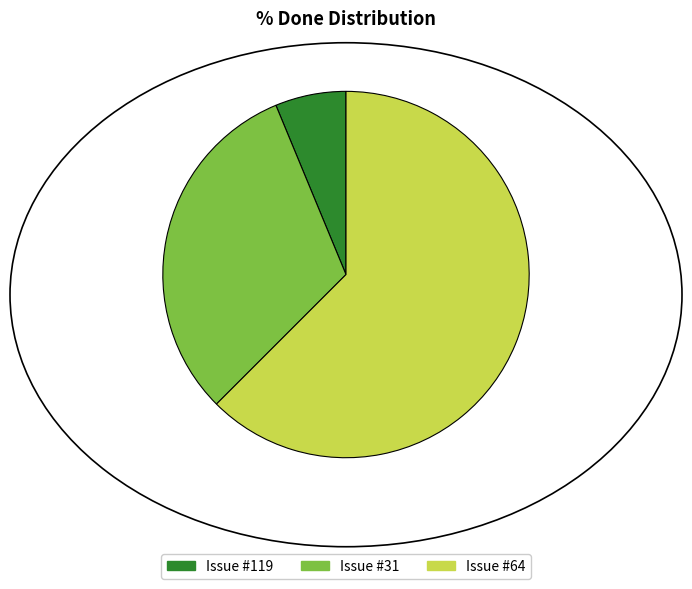

Is the sum of Issue #31 and Issue #64 greater than half?

Yes